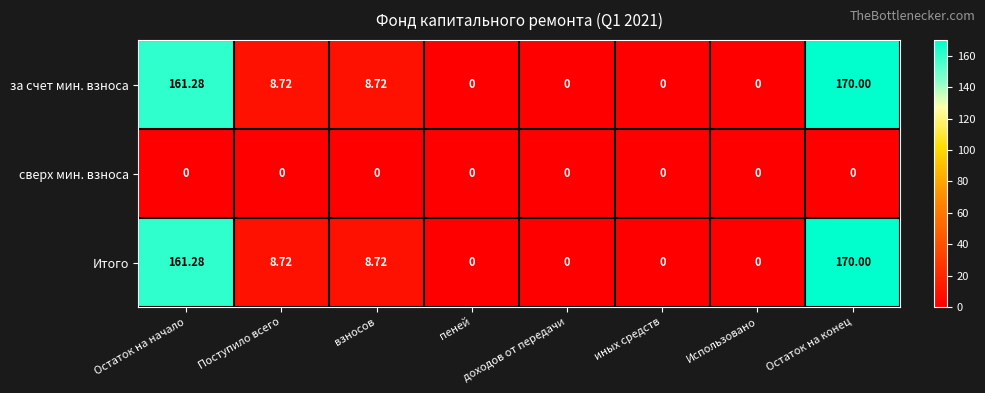

Where does the Итого series first go above 8?

Остаток на начало